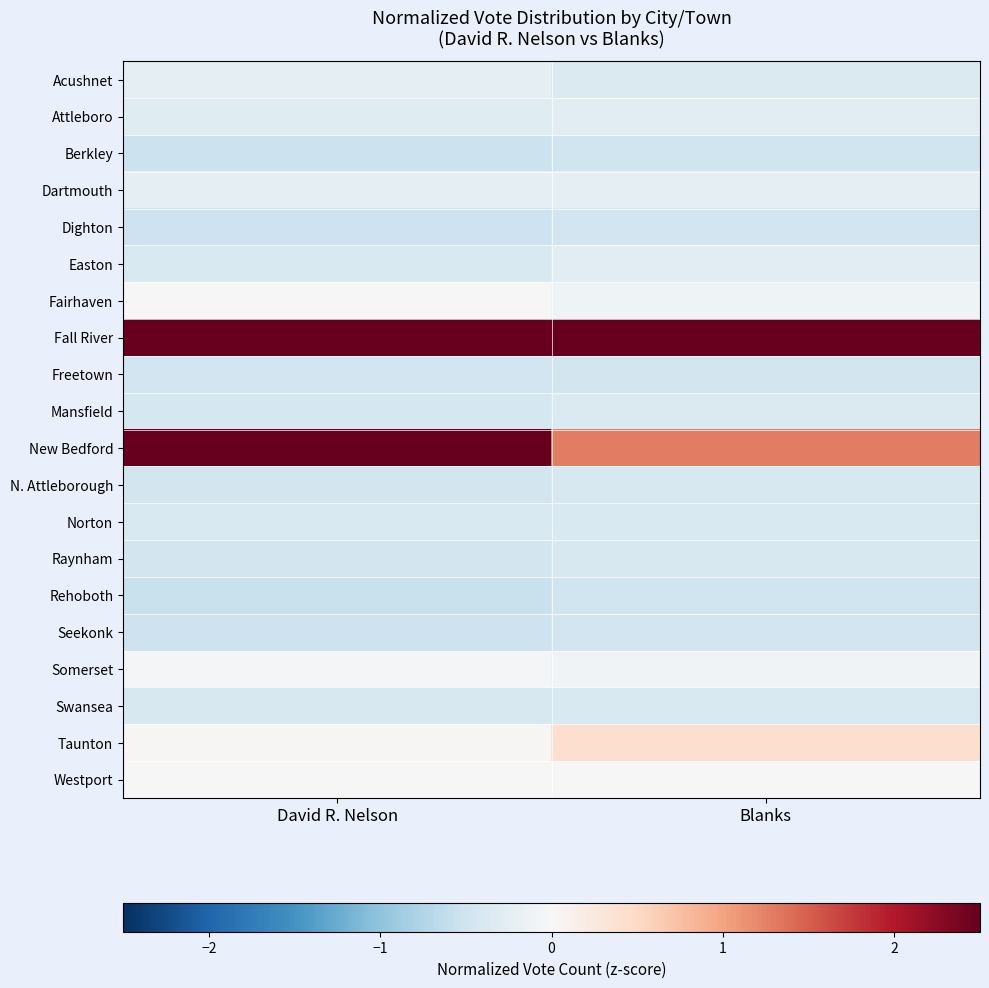

Which series changed the most between David R. Nelson and Blanks?

New Bedford